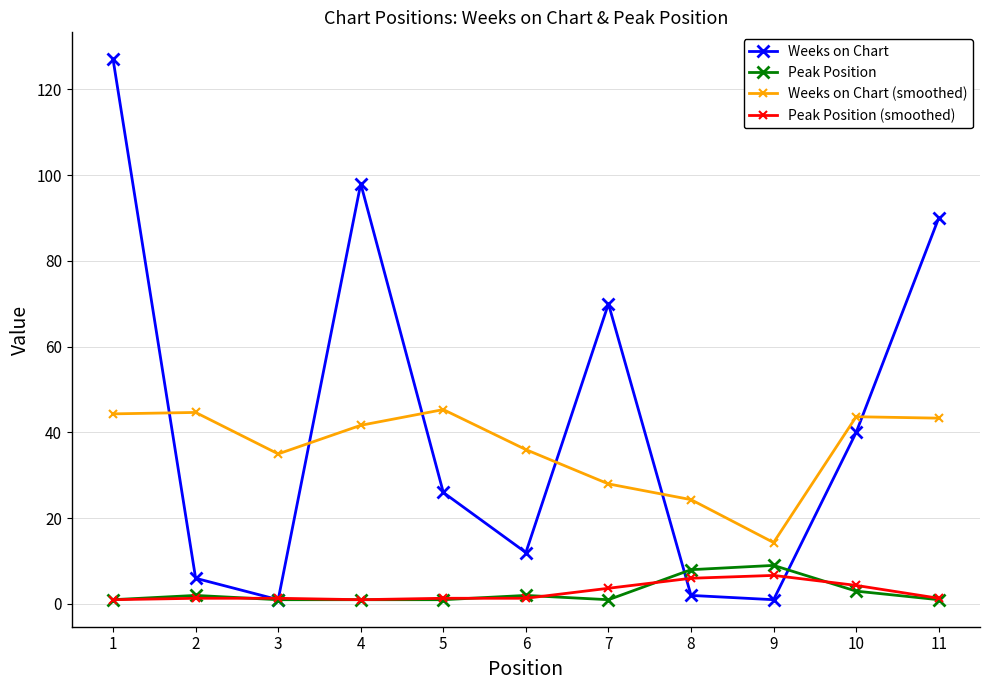

Which series has the largest total across all categories?

Weeks on Chart